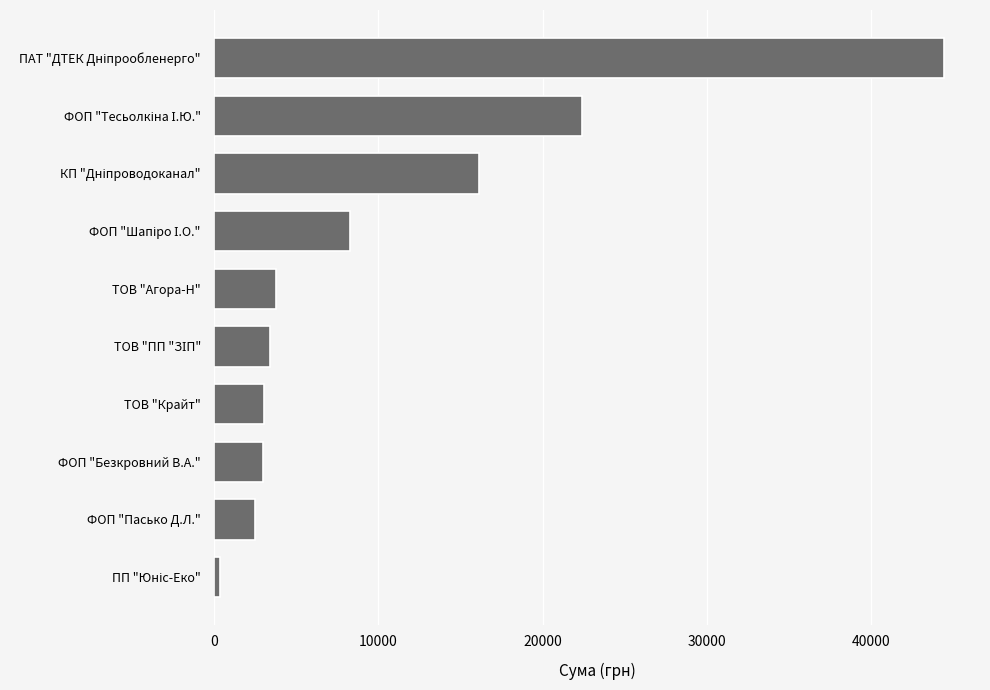

True or false: the data shows 2497.1 at ФОП "Пасько Д.Л.".

True